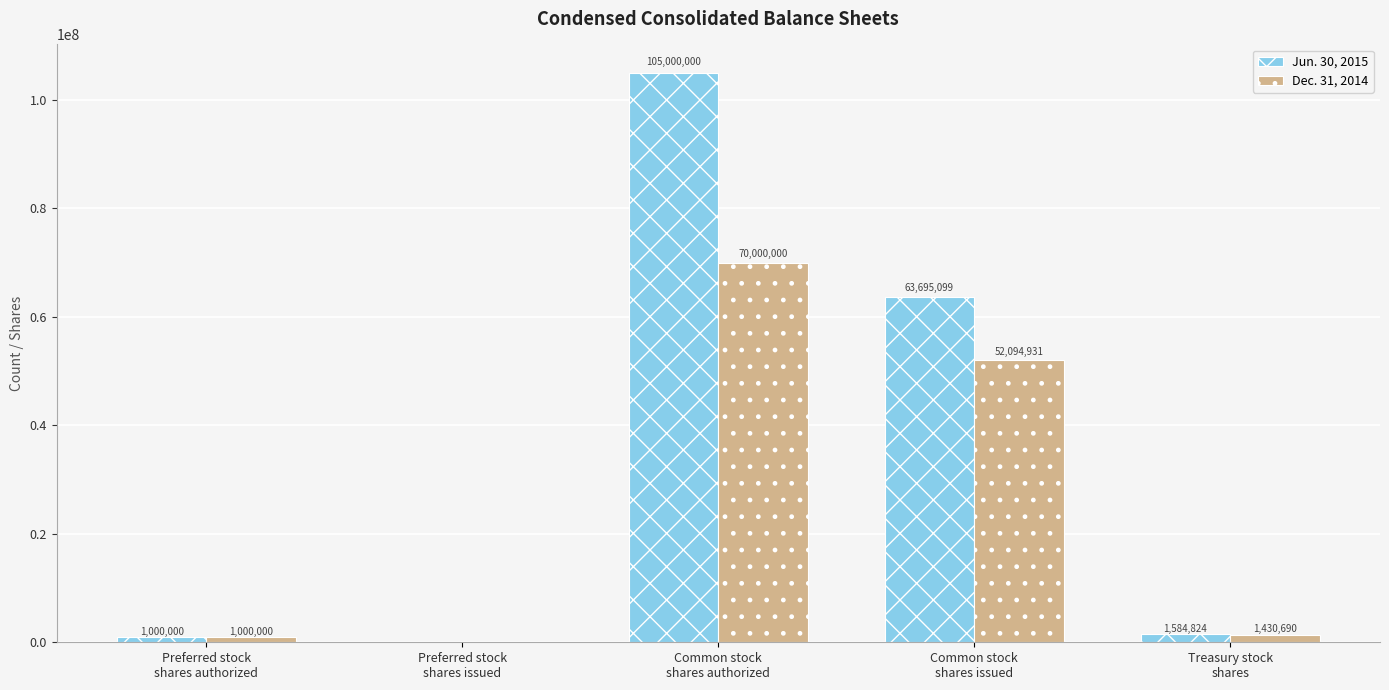

Which series has the largest total across all categories?

Jun. 30, 2015